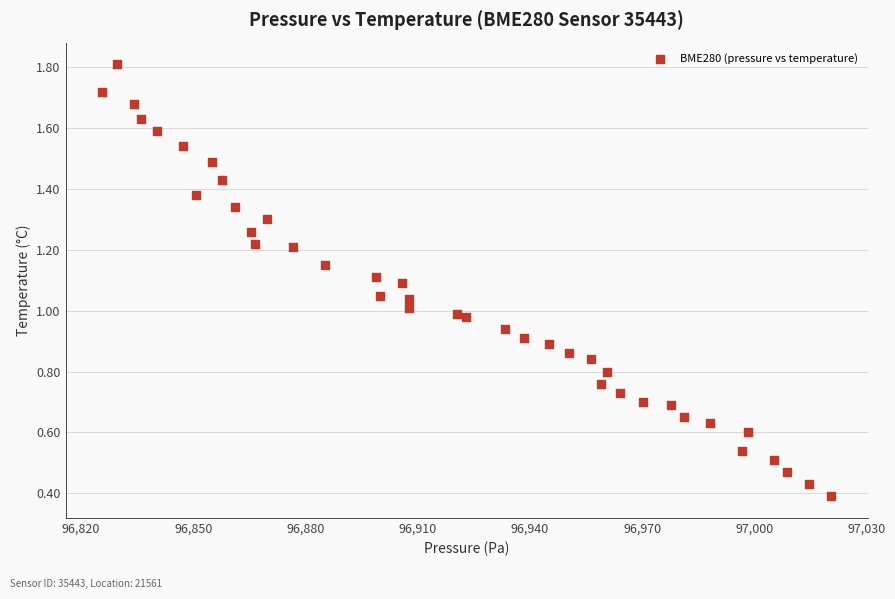

What is the range of X values (max minus min)?

194.9